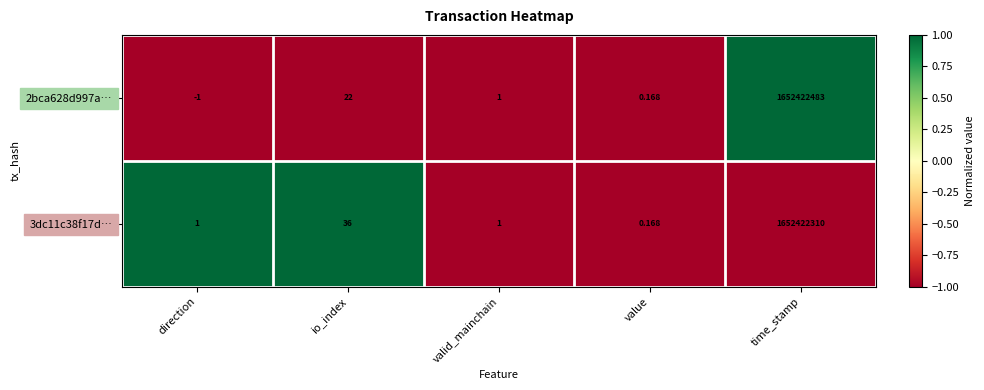

At which label is 2bca628d997a… closest to 826211241?

io_index